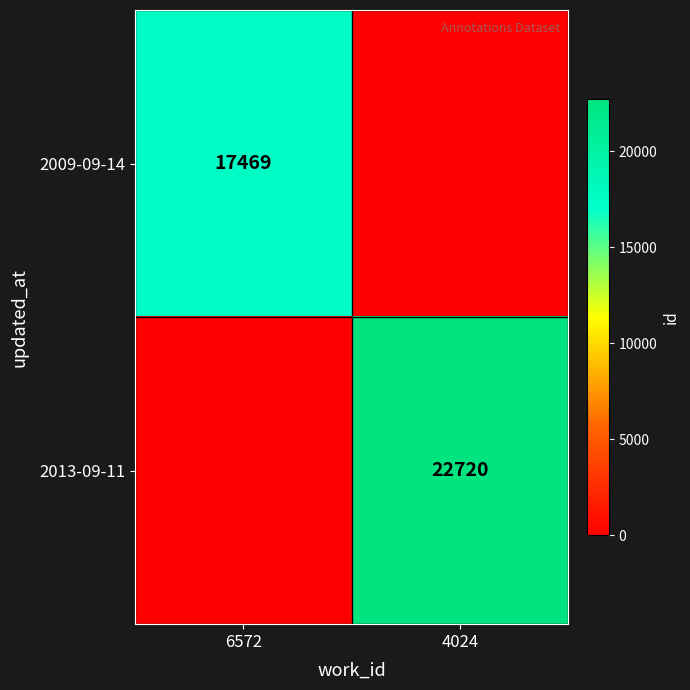

The value of 2013-09-11 at 4024 is 37392. True or false?

False